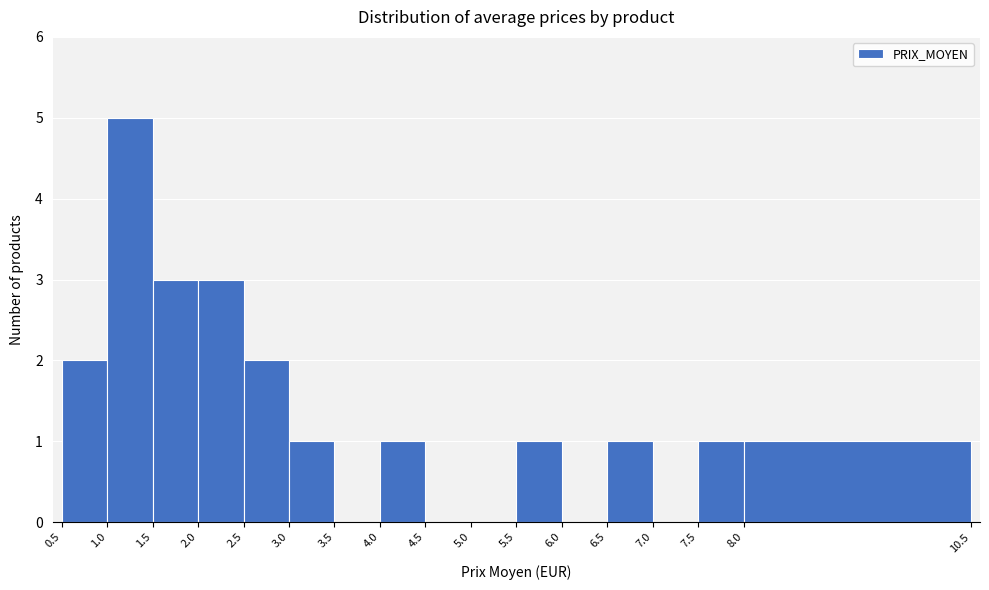

Reading left to right, transcribe this chart: for each bar, give the range it covers on the x-axis and its height. The values are not printed on the chart, so give them approximately, as read against the axis.

0.5 to 1.0: 2
1.0 to 1.5: 5
1.5 to 2.0: 3
2.0 to 2.5: 3
2.5 to 3.0: 2
3.0 to 3.5: 1
3.5 to 4.0: 0
4.0 to 4.5: 1
4.5 to 5.0: 0
5.0 to 5.5: 0
5.5 to 6.0: 1
6.0 to 6.5: 0
6.5 to 7.0: 1
7.0 to 7.5: 0
7.5 to 8.0: 1
8.0 to 10.5: 1